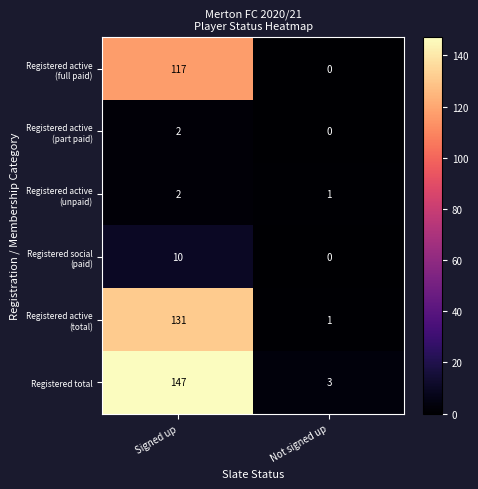

Which label corresponds to the smallest value in the chart?

Not signed up